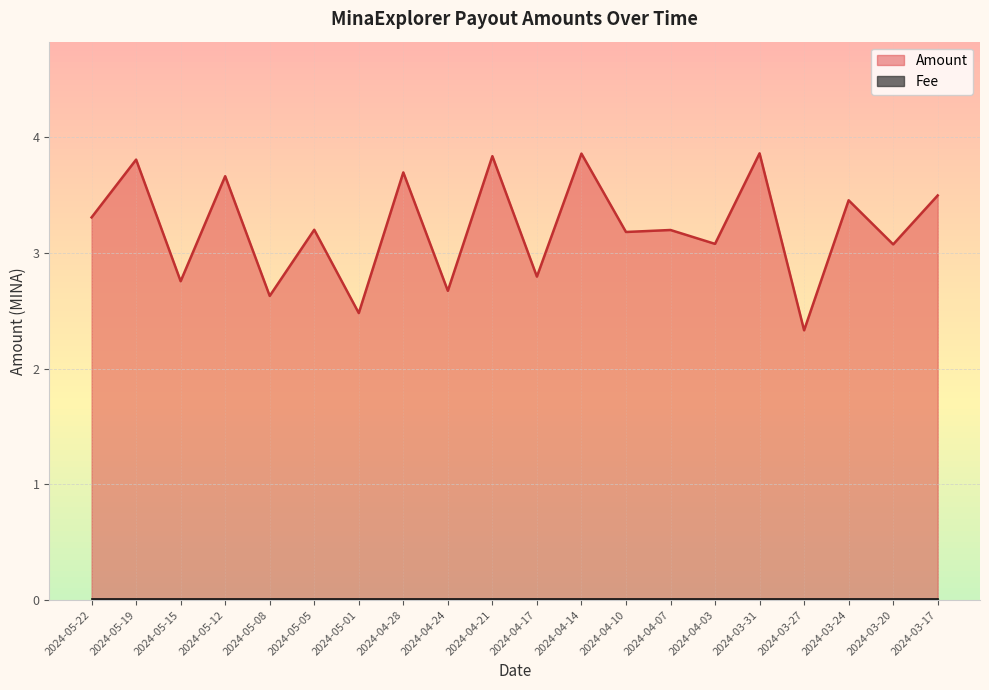

Read the value at 2024-04-21.

3.8